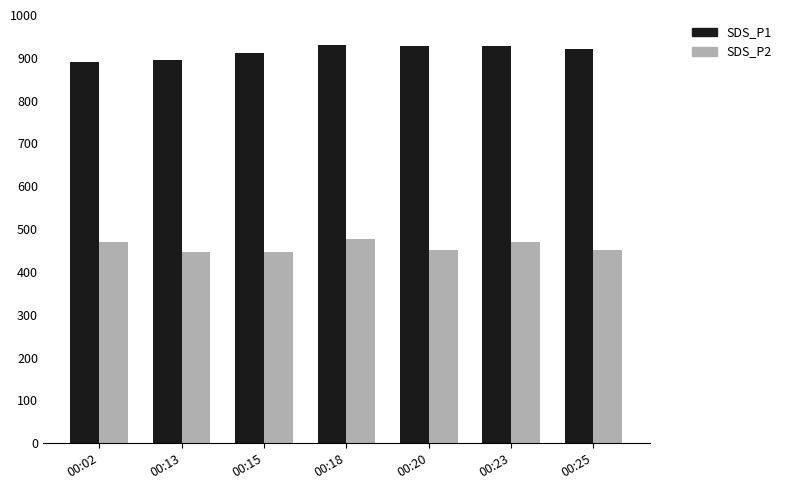

What are all the series names shown in the legend?

SDS_P1, SDS_P2